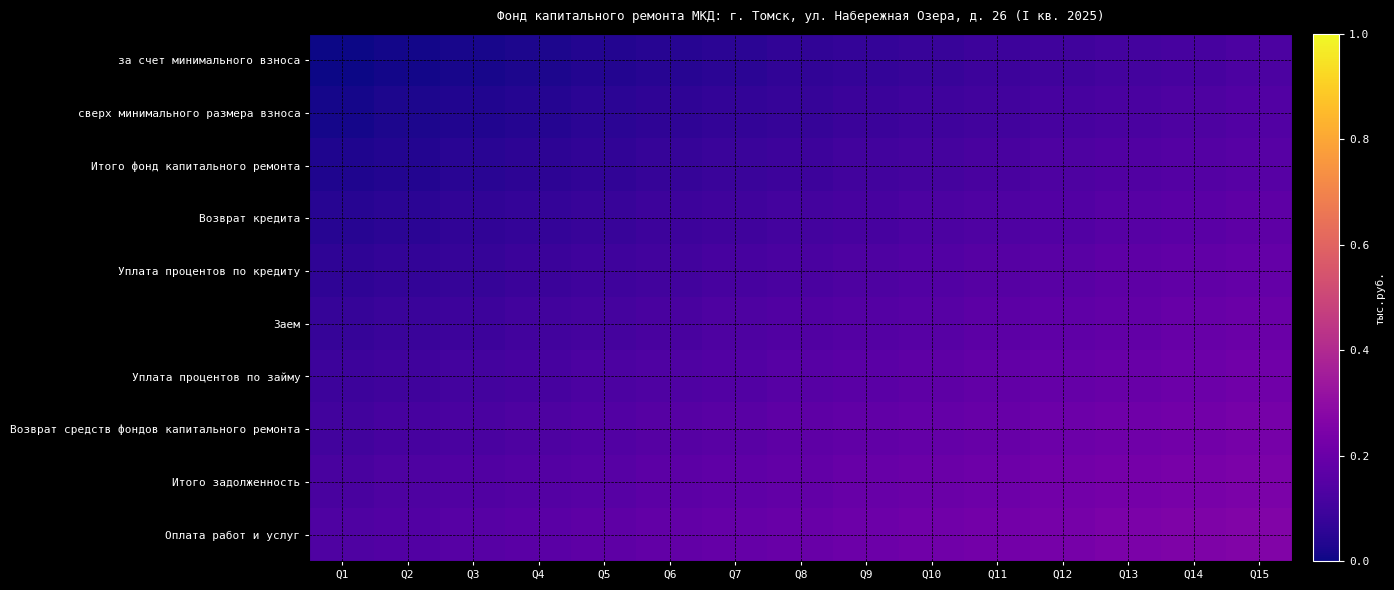

Which label corresponds to the smallest value in the chart?

Q1